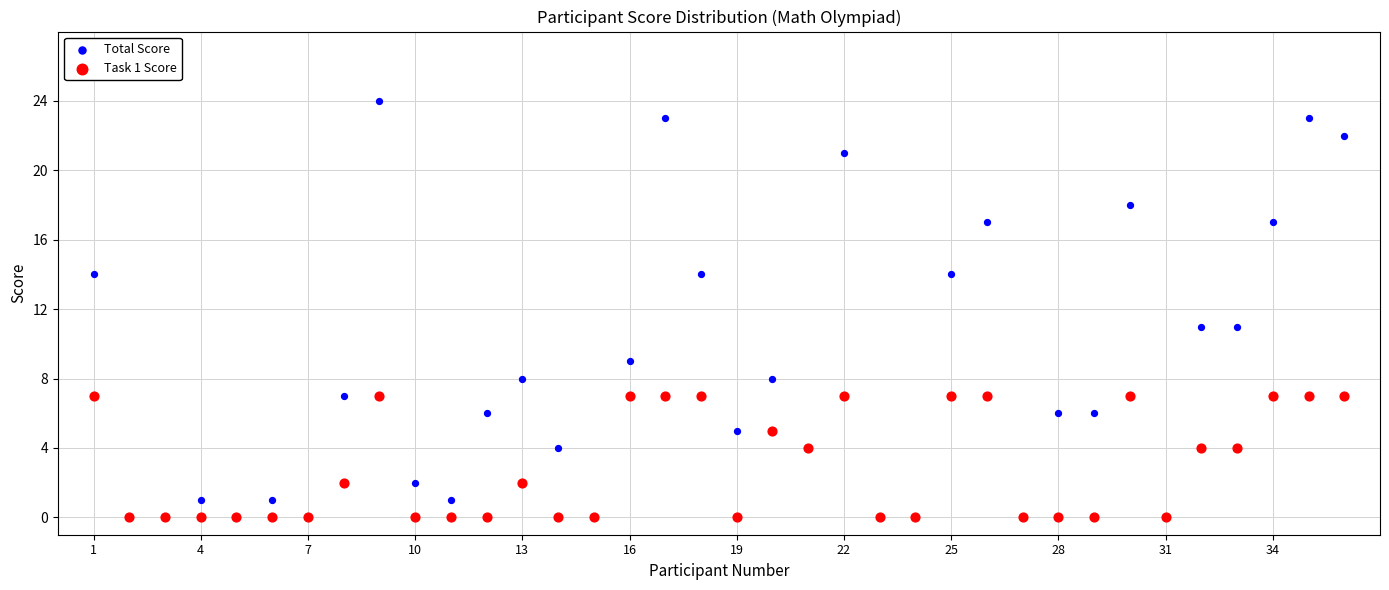

Which series reaches the maximum Y coordinate?

Total Score